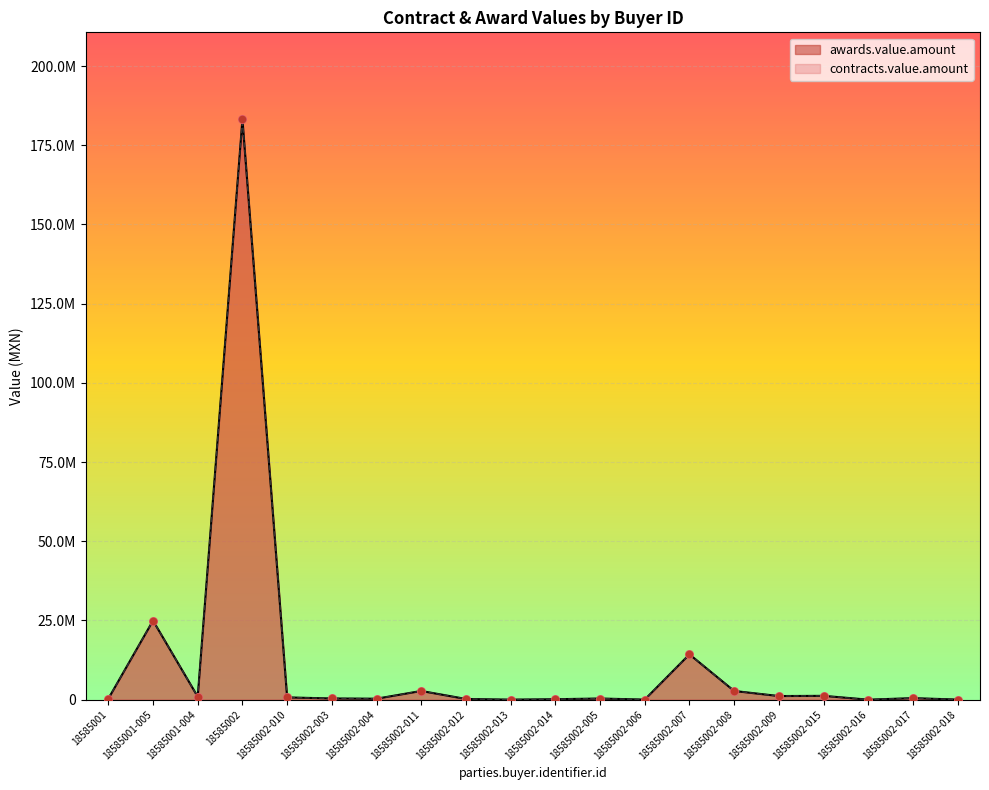

At how many categories does at least one series exceed 72206377?

1